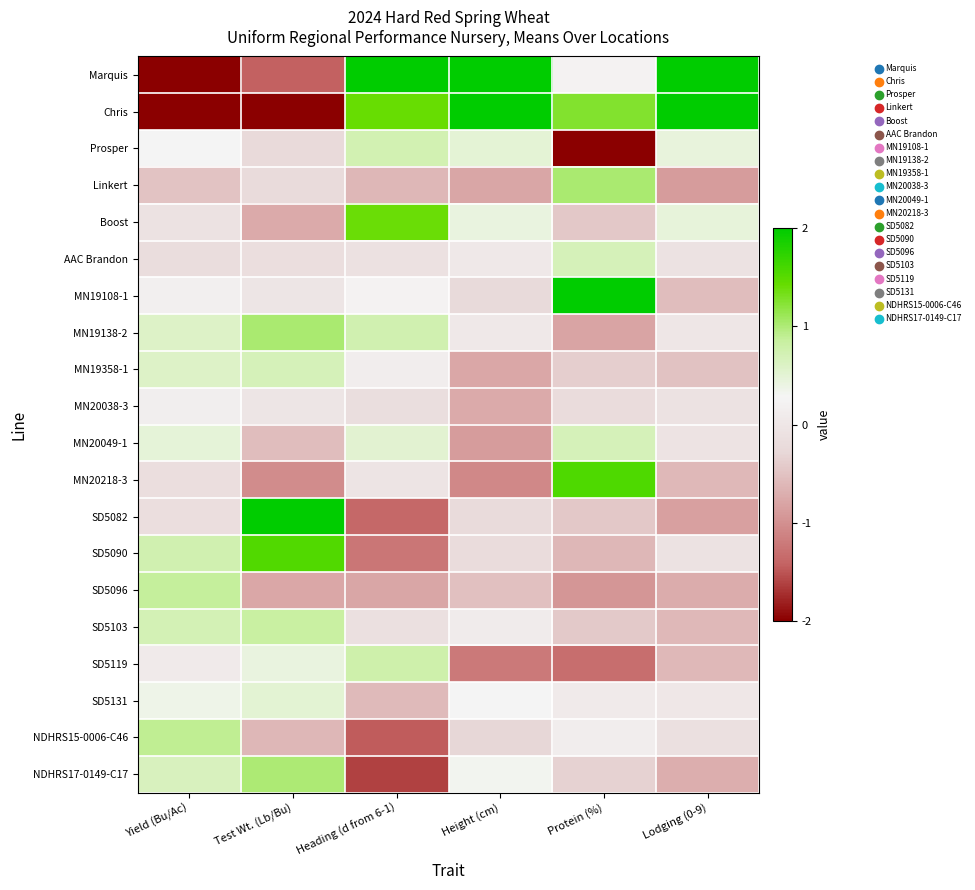

Reading left to right, what are all the values shown in this chart?

Marquis: Yield (Bu/Ac)=-2.9	Test Wt. (Lb/Bu)=-1.4	Heading (d from 6-1)=2.1	Height (cm)=2.8	Protein (%)=0.2	Lodging (0-9)=2.4
Chris: Yield (Bu/Ac)=-2.7	Test Wt. (Lb/Bu)=-2.2	Heading (d from 6-1)=1.4	Height (cm)=2.4	Protein (%)=1.3	Lodging (0-9)=3.1
Prosper: Yield (Bu/Ac)=0.3	Test Wt. (Lb/Bu)=-0.2	Heading (d from 6-1)=0.7	Height (cm)=0.5	Protein (%)=-2.0	Lodging (0-9)=0.4
Linkert: Yield (Bu/Ac)=-0.5	Test Wt. (Lb/Bu)=-0.2	Heading (d from 6-1)=-0.6	Height (cm)=-0.8	Protein (%)=1.0	Lodging (0-9)=-0.9
Boost: Yield (Bu/Ac)=-0.1	Test Wt. (Lb/Bu)=-0.7	Heading (d from 6-1)=1.4	Height (cm)=0.4	Protein (%)=-0.5	Lodging (0-9)=0.5
AAC Brandon: Yield (Bu/Ac)=-0.2	Test Wt. (Lb/Bu)=-0.1	Heading (d from 6-1)=-0.1	Height (cm)=0.0	Protein (%)=0.7	Lodging (0-9)=-0.1
MN19108-1: Yield (Bu/Ac)=0.2	Test Wt. (Lb/Bu)=-0.0	Heading (d from 6-1)=0.2	Height (cm)=-0.2	Protein (%)=2.3	Lodging (0-9)=-0.6
MN19138-2: Yield (Bu/Ac)=0.6	Test Wt. (Lb/Bu)=1.0	Heading (d from 6-1)=0.7	Height (cm)=0.0	Protein (%)=-0.8	Lodging (0-9)=0.0
MN19358-1: Yield (Bu/Ac)=0.6	Test Wt. (Lb/Bu)=0.7	Heading (d from 6-1)=0.1	Height (cm)=-0.8	Protein (%)=-0.4	Lodging (0-9)=-0.5
MN20038-3: Yield (Bu/Ac)=0.1	Test Wt. (Lb/Bu)=-0.0	Heading (d from 6-1)=-0.2	Height (cm)=-0.7	Protein (%)=-0.2	Lodging (0-9)=-0.1
MN20049-1: Yield (Bu/Ac)=0.5	Test Wt. (Lb/Bu)=-0.6	Heading (d from 6-1)=0.5	Height (cm)=-0.9	Protein (%)=0.7	Lodging (0-9)=-0.1
MN20218-3: Yield (Bu/Ac)=-0.1	Test Wt. (Lb/Bu)=-1.0	Heading (d from 6-1)=-0.0	Height (cm)=-1.1	Protein (%)=1.6	Lodging (0-9)=-0.6
SD5082: Yield (Bu/Ac)=-0.2	Test Wt. (Lb/Bu)=2.0	Heading (d from 6-1)=-1.4	Height (cm)=-0.2	Protein (%)=-0.5	Lodging (0-9)=-0.8
SD5090: Yield (Bu/Ac)=0.7	Test Wt. (Lb/Bu)=1.5	Heading (d from 6-1)=-1.2	Height (cm)=-0.2	Protein (%)=-0.6	Lodging (0-9)=-0.1
SD5096: Yield (Bu/Ac)=0.9	Test Wt. (Lb/Bu)=-0.8	Heading (d from 6-1)=-0.8	Height (cm)=-0.5	Protein (%)=-0.9	Lodging (0-9)=-0.7
SD5103: Yield (Bu/Ac)=0.7	Test Wt. (Lb/Bu)=0.8	Heading (d from 6-1)=-0.1	Height (cm)=0.1	Protein (%)=-0.4	Lodging (0-9)=-0.6
SD5119: Yield (Bu/Ac)=0.1	Test Wt. (Lb/Bu)=0.4	Heading (d from 6-1)=0.8	Height (cm)=-1.2	Protein (%)=-1.3	Lodging (0-9)=-0.6
SD5131: Yield (Bu/Ac)=0.4	Test Wt. (Lb/Bu)=0.5	Heading (d from 6-1)=-0.6	Height (cm)=0.3	Protein (%)=0.1	Lodging (0-9)=0.0
NDHRS15-0006-C46: Yield (Bu/Ac)=0.9	Test Wt. (Lb/Bu)=-0.6	Heading (d from 6-1)=-1.5	Height (cm)=-0.3	Protein (%)=0.1	Lodging (0-9)=-0.1
NDHRS17-0149-C17: Yield (Bu/Ac)=0.7	Test Wt. (Lb/Bu)=1.0	Heading (d from 6-1)=-1.6	Height (cm)=0.3	Protein (%)=-0.3	Lodging (0-9)=-0.7